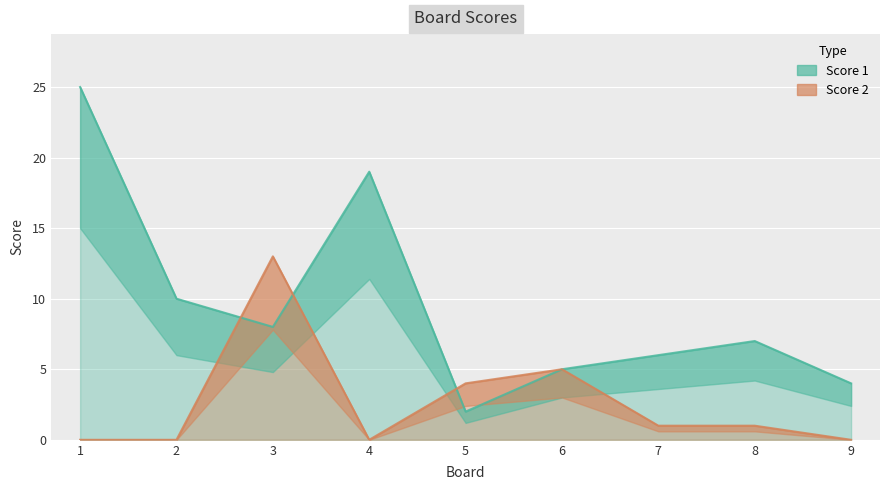

Which series has the largest total across all categories?

Score 1